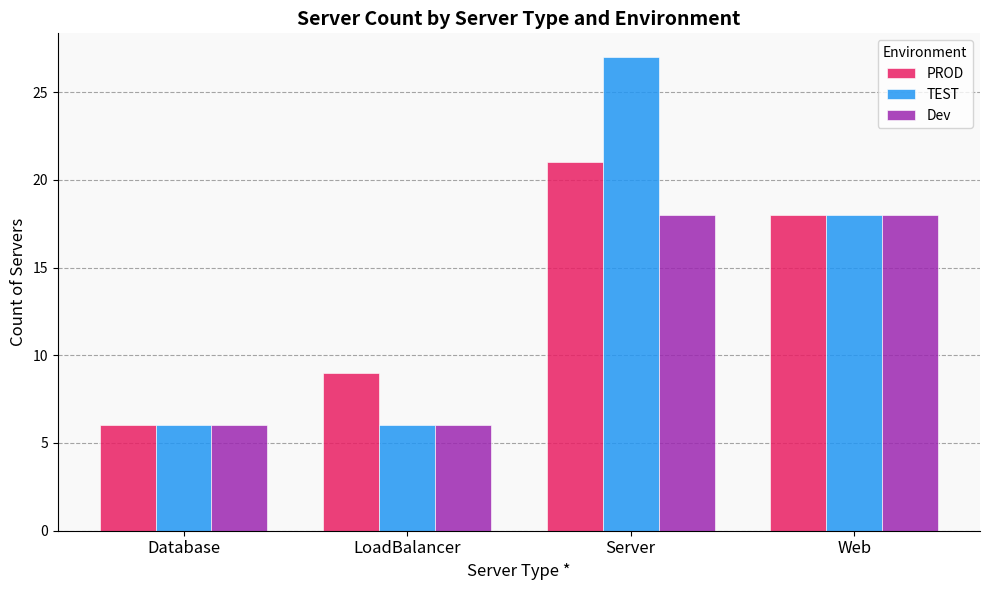

What is the lowest value of the Dev series?

6